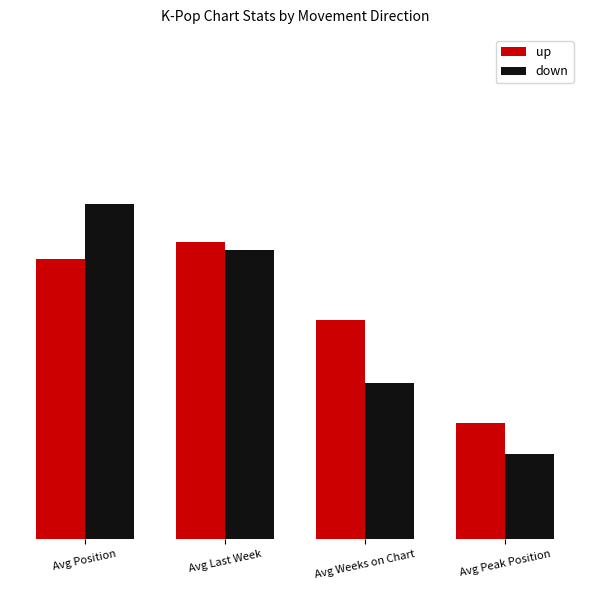

What are all the series names shown in the legend?

up, down